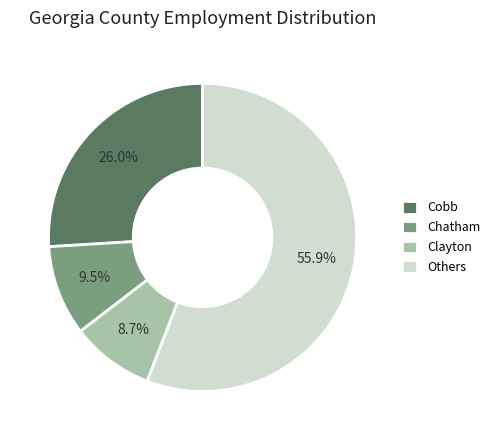

Which category accounts for the majority?

Others